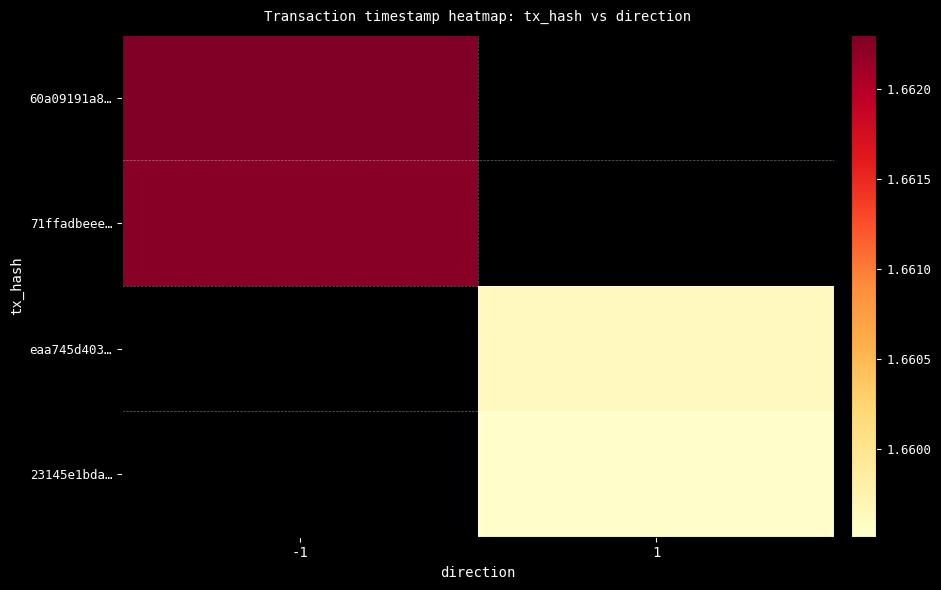

What is the greatest value displayed?

1662300043.0